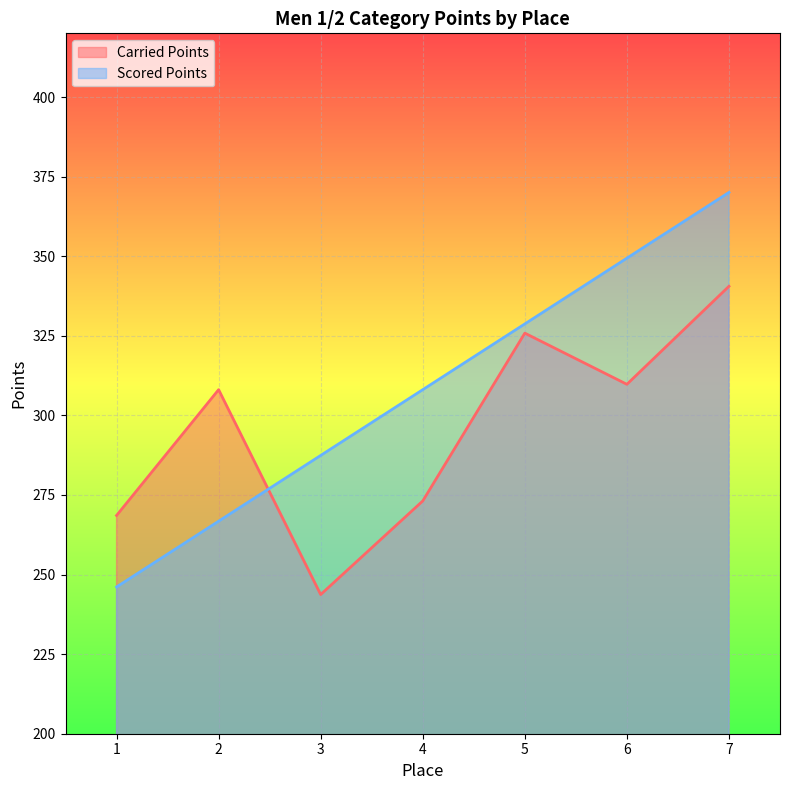

How many data points does each series have?

7